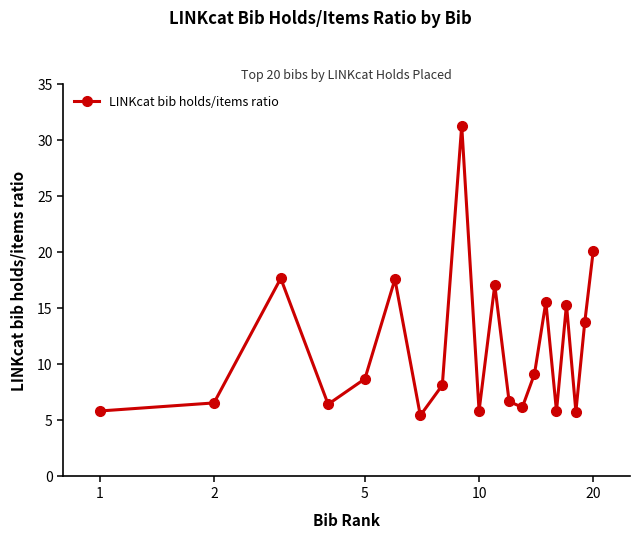

What is the sum of all values?

229.0